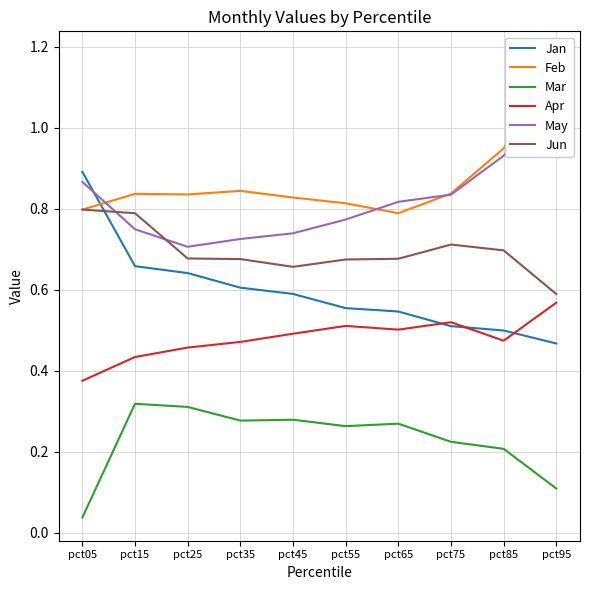

What is the greatest value displayed?

1.2